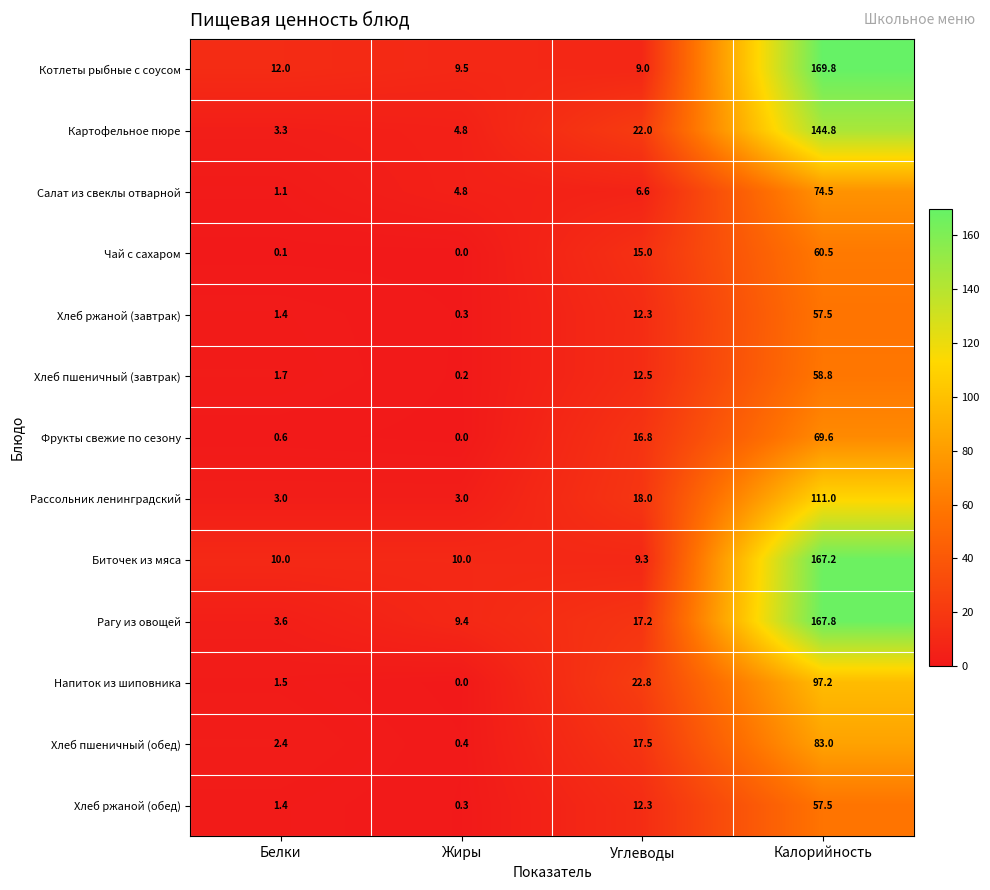

The value of Рассольник ленинградский at Белки is 3.0. True or false?

True